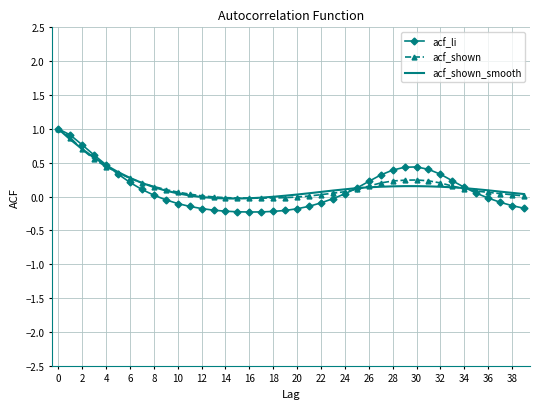

Which series has the widest spread of values?

acf_li